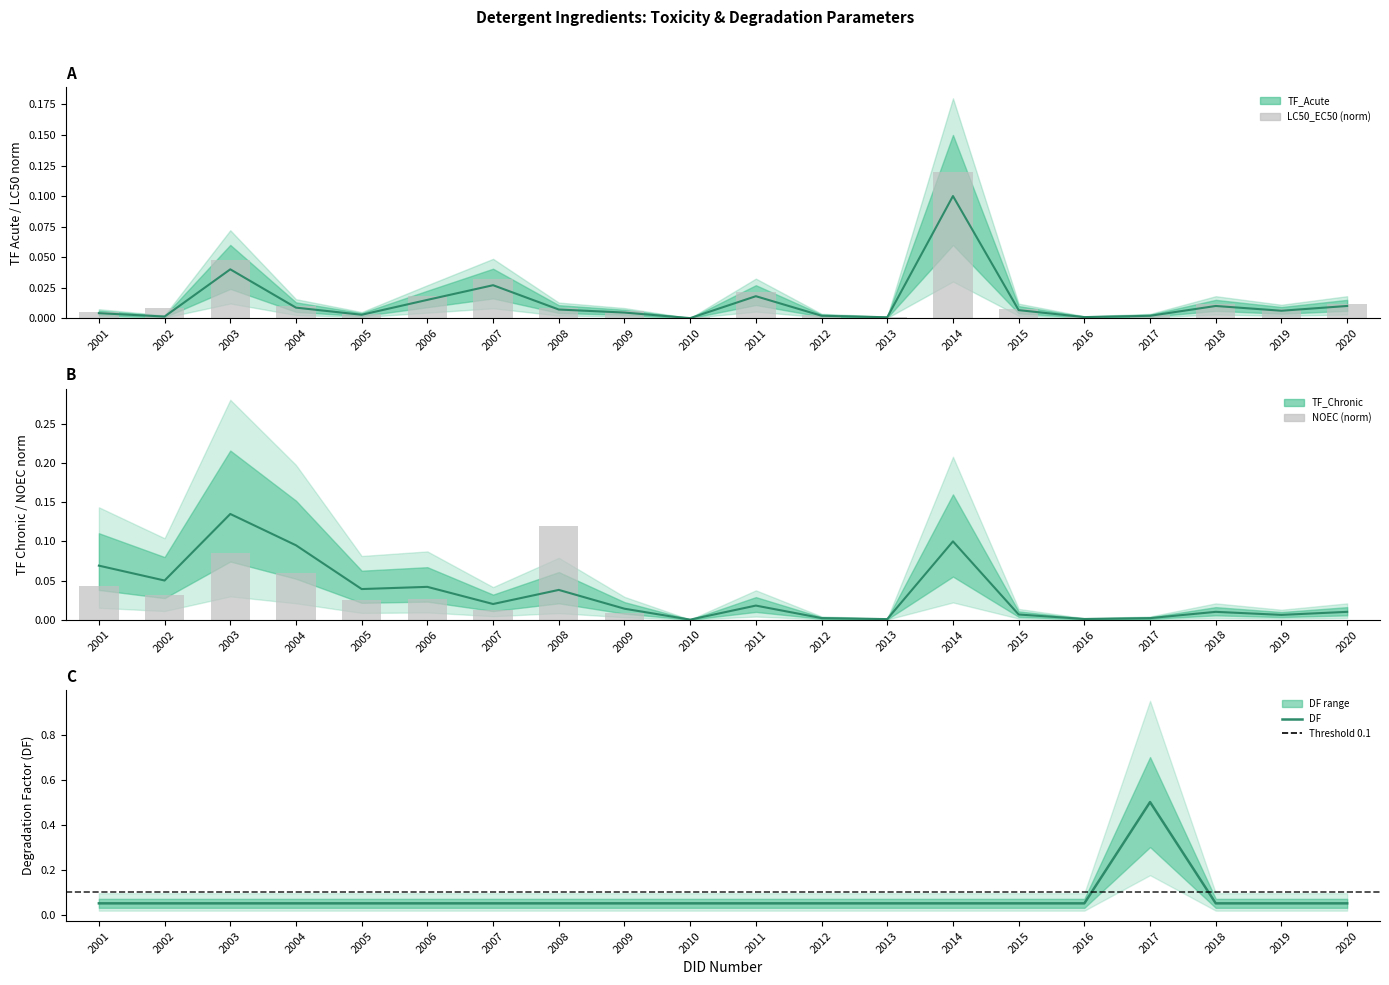

What is the average value of the DF (central) series?

0.1